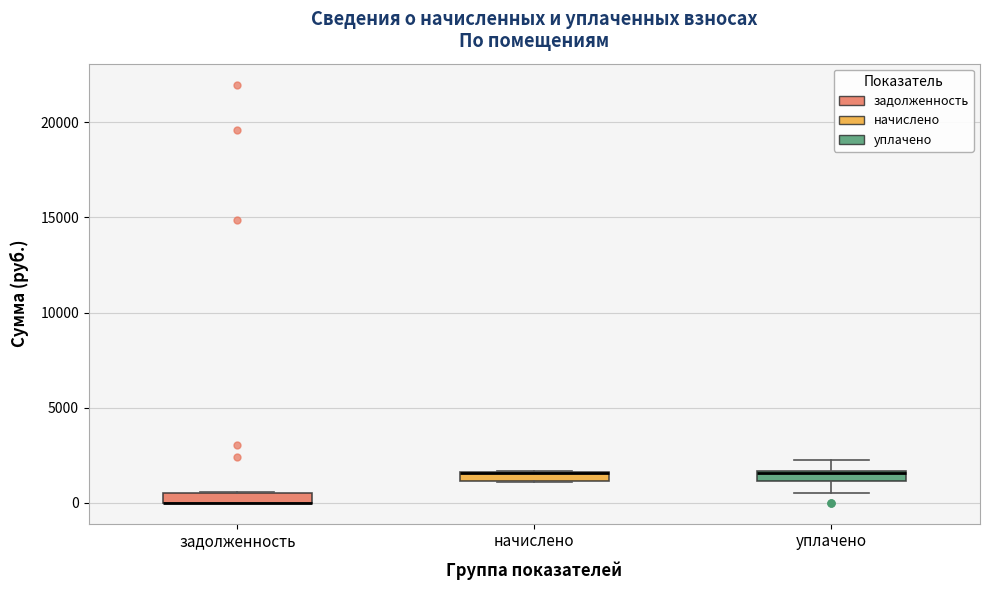

Where is the upper edge of the box for задолженность on the y-axis? The values are not printed on the chart, so give them approximately, as read against the axis.

500